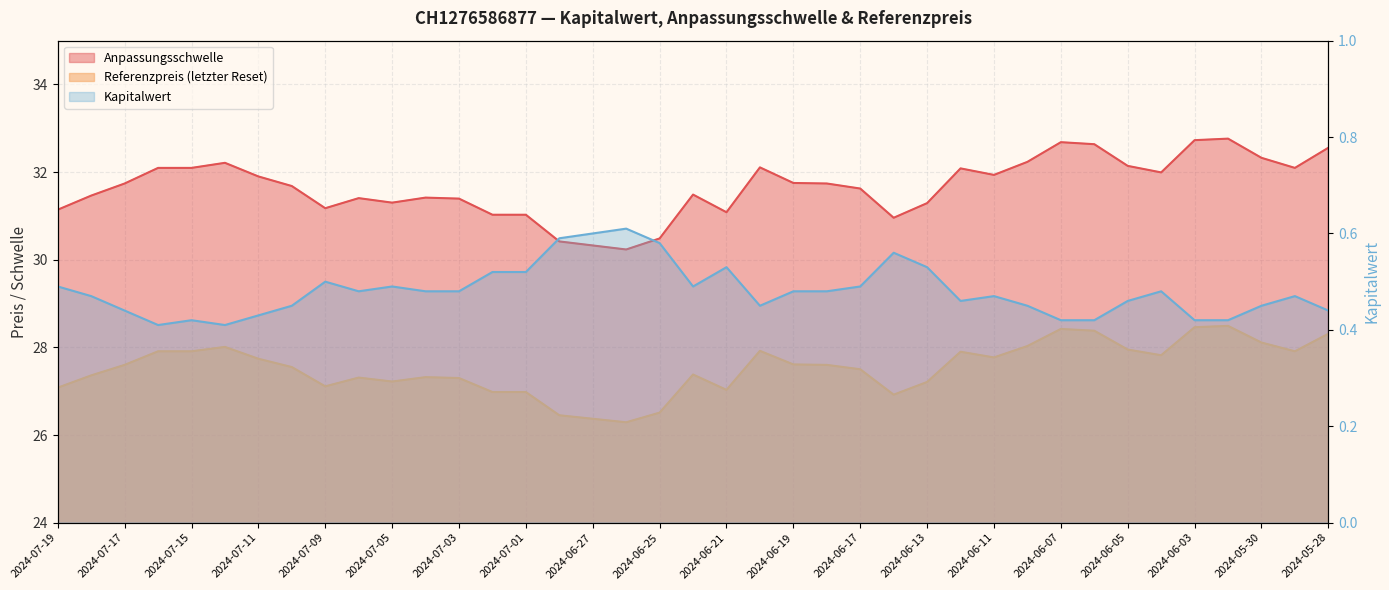

At which category is the sum across all series the highest?

2024-05-31